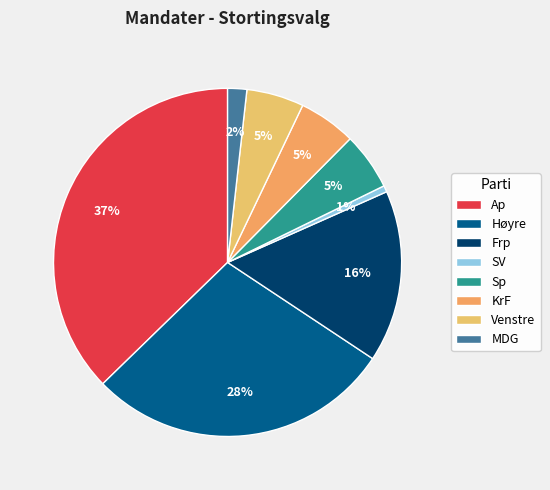

To the nearest percent, what portion does SV represent?

1%